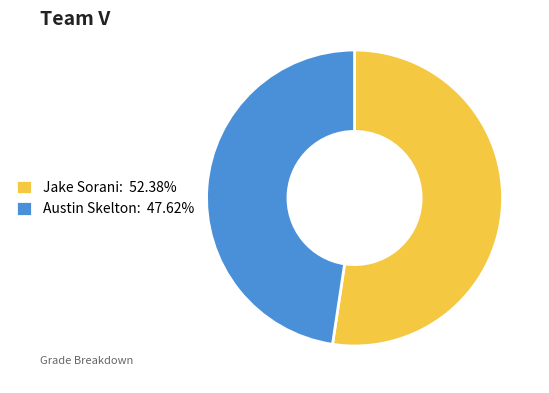

What is the ratio of the value at Austin Skelton to the value at Jake Sorani?

0.9